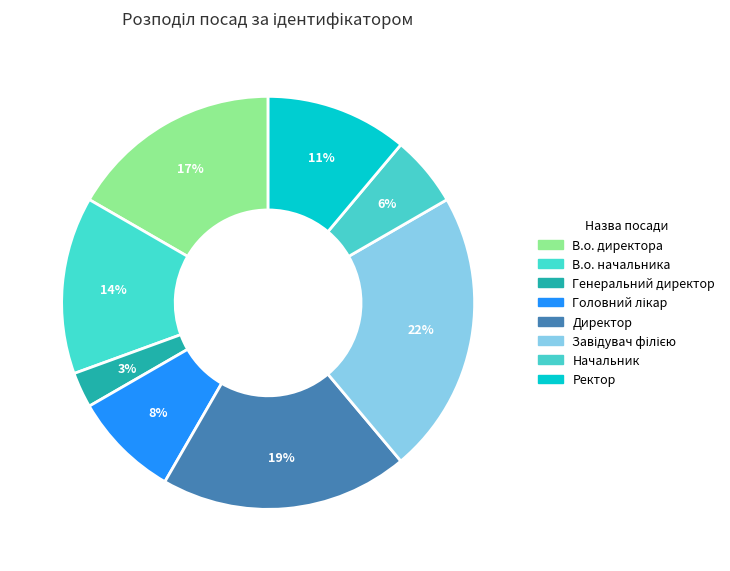

How many slices are in this pie chart?

8